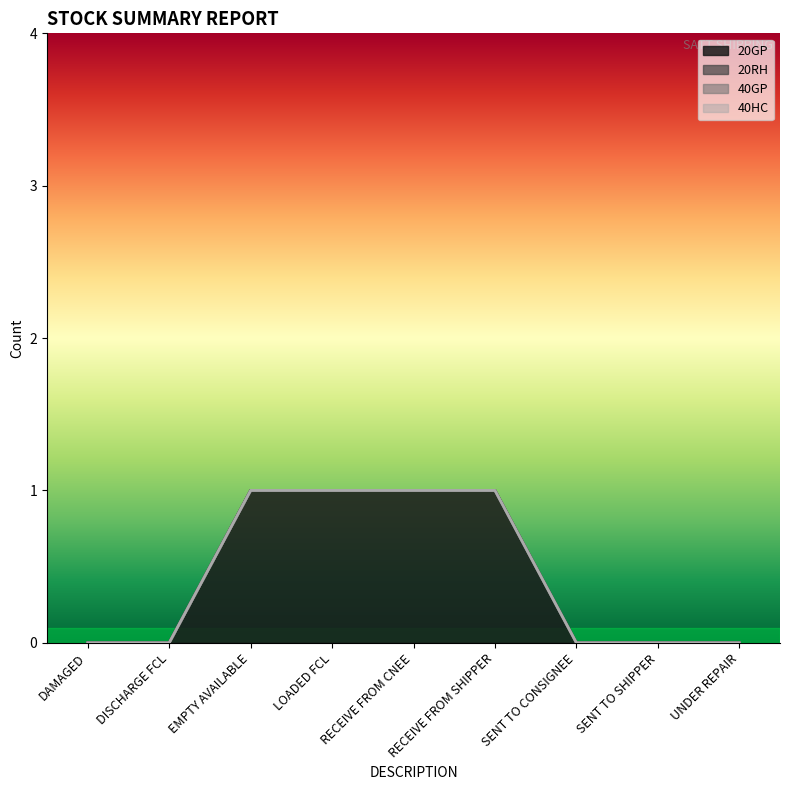

How many lines are shown in the chart?

4